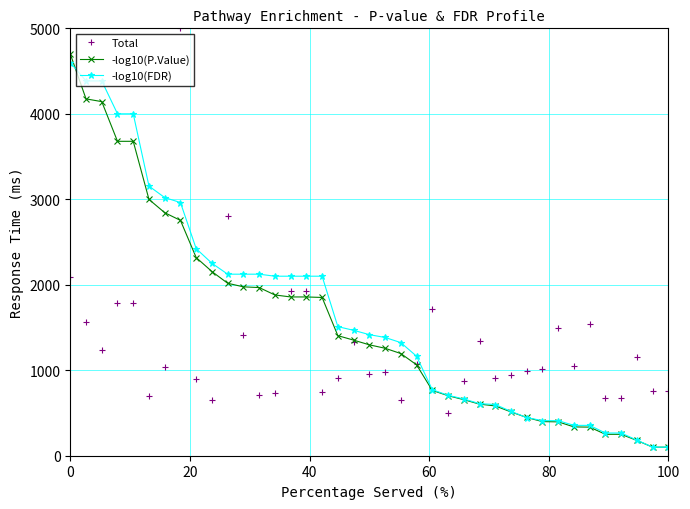

What is the maximum value shown in the chart?

5000.0